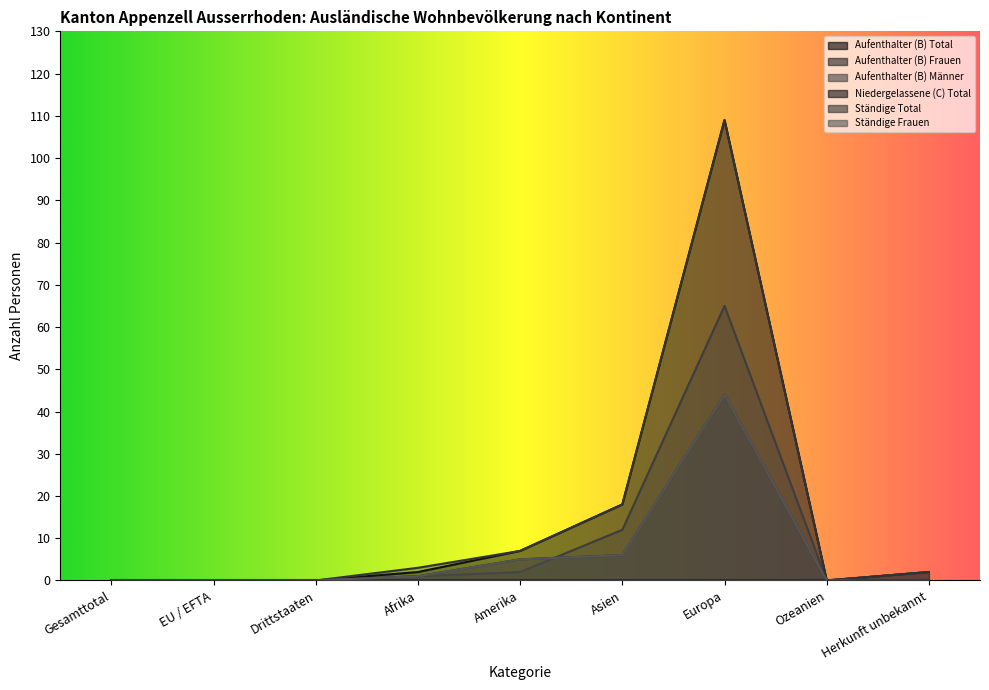

The value of Ständige Frauen at Ozeanien is 0. True or false?

True